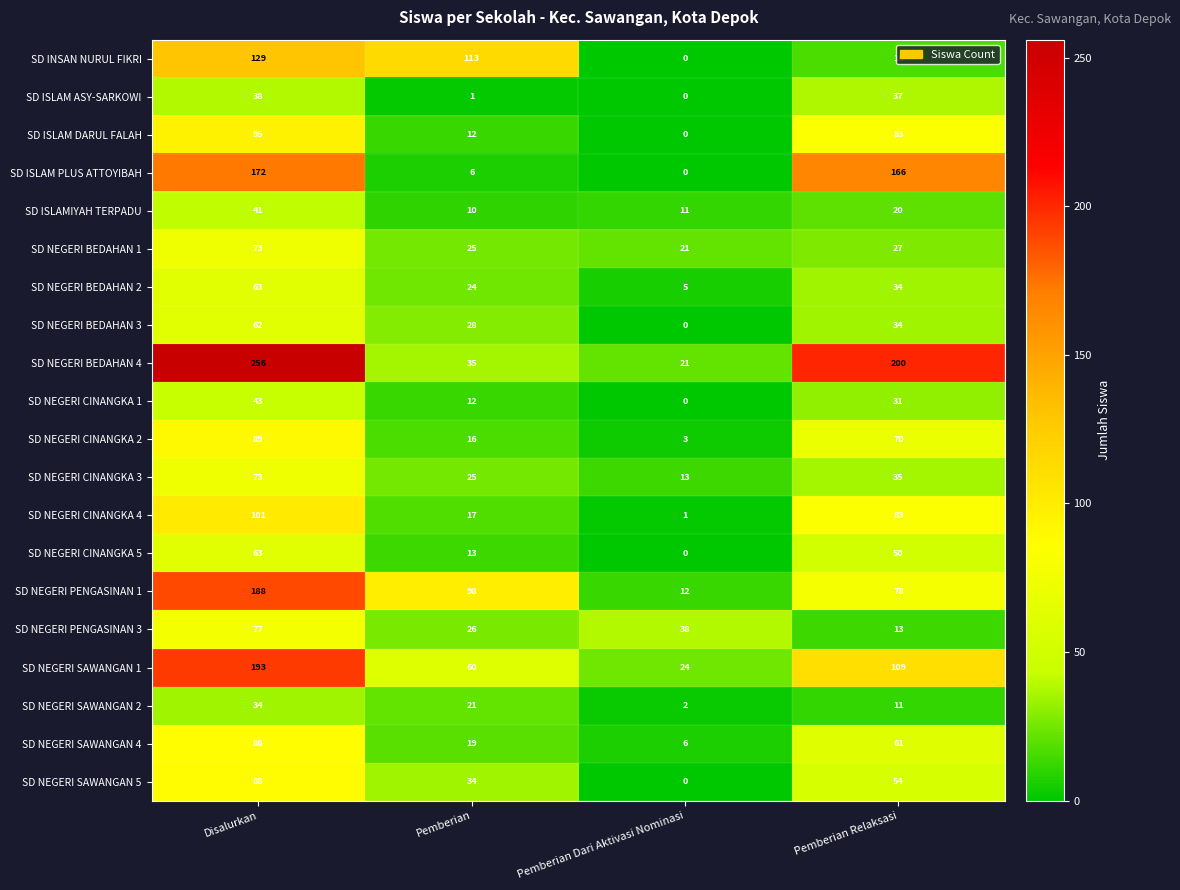

Which category has the highest value in the SD NEGERI CINANGKA 2 series?

Disalurkan